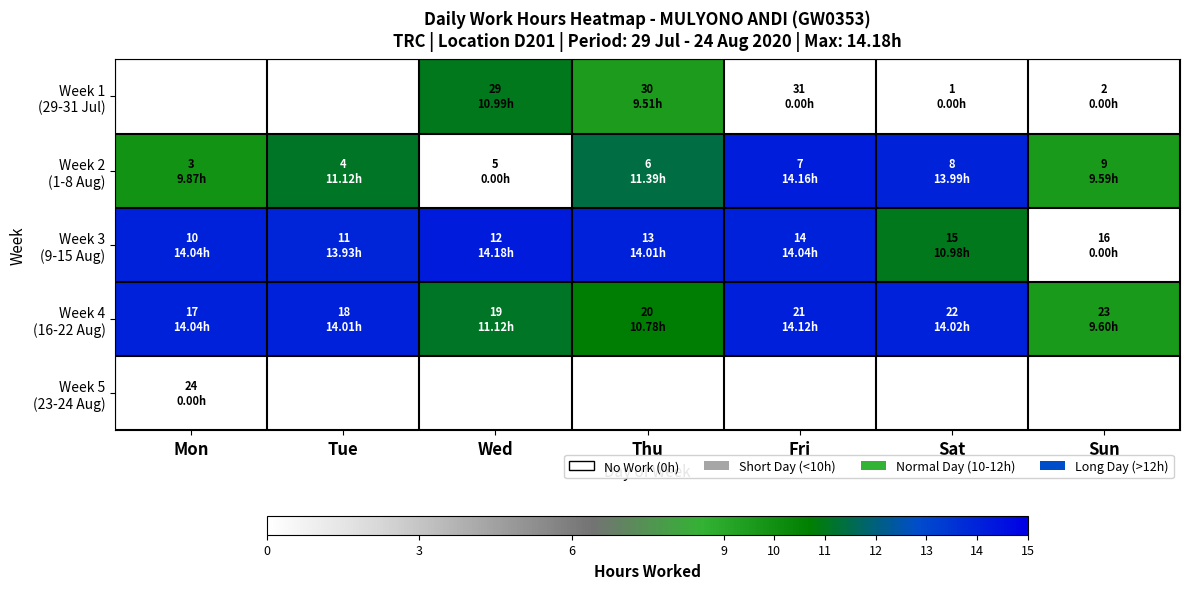

How many data points in Week 4 (16-22 Aug) are above 14?

4